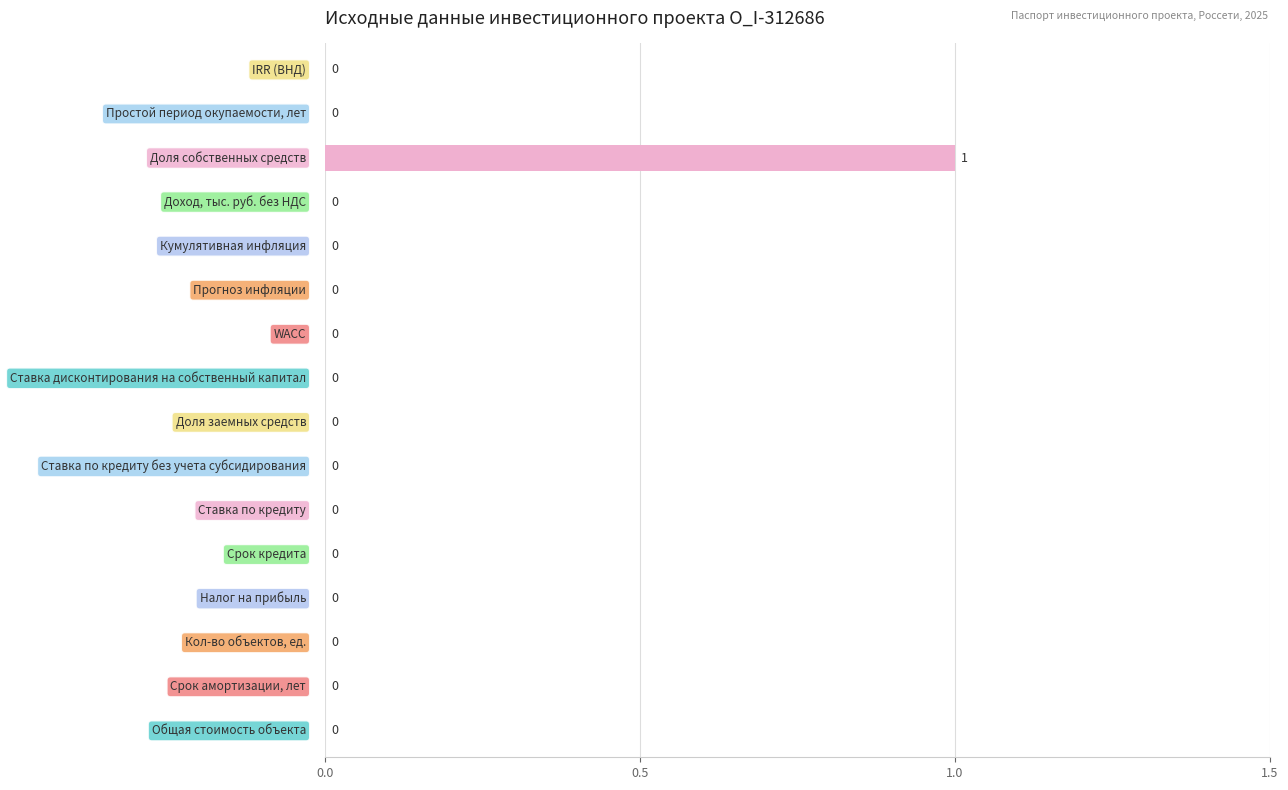

How many values are between 0 and 1?

16